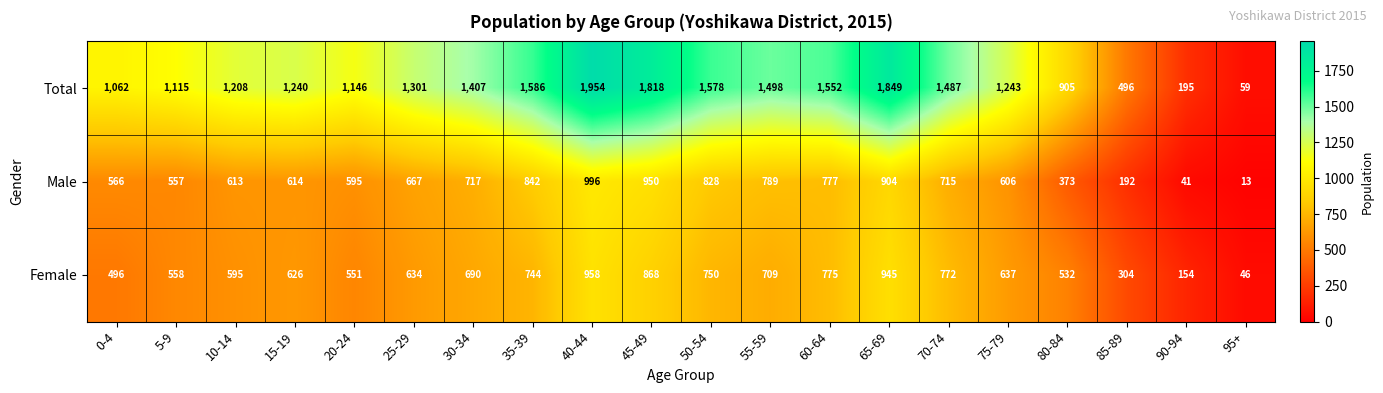

What is the sum of all Female values?

12344